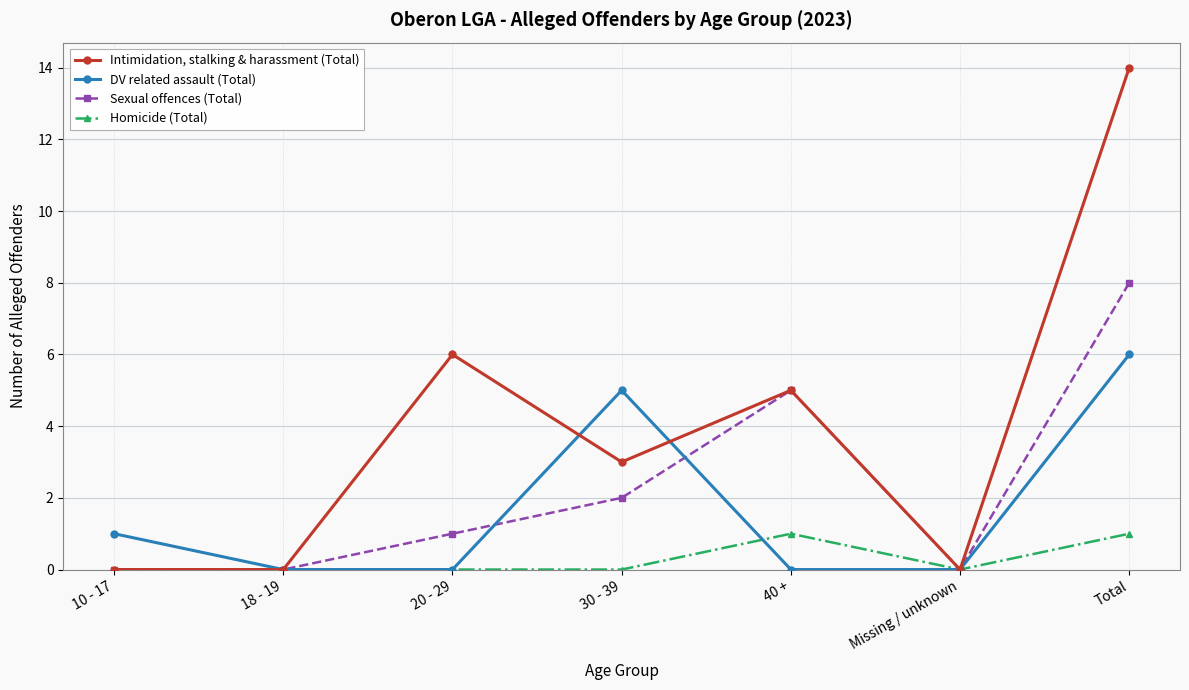

List the series in order of their peak value, highest first.

Intimidation, stalking & harassment (Total), Sexual offences (Total), DV related assault (Total), Homicide (Total)